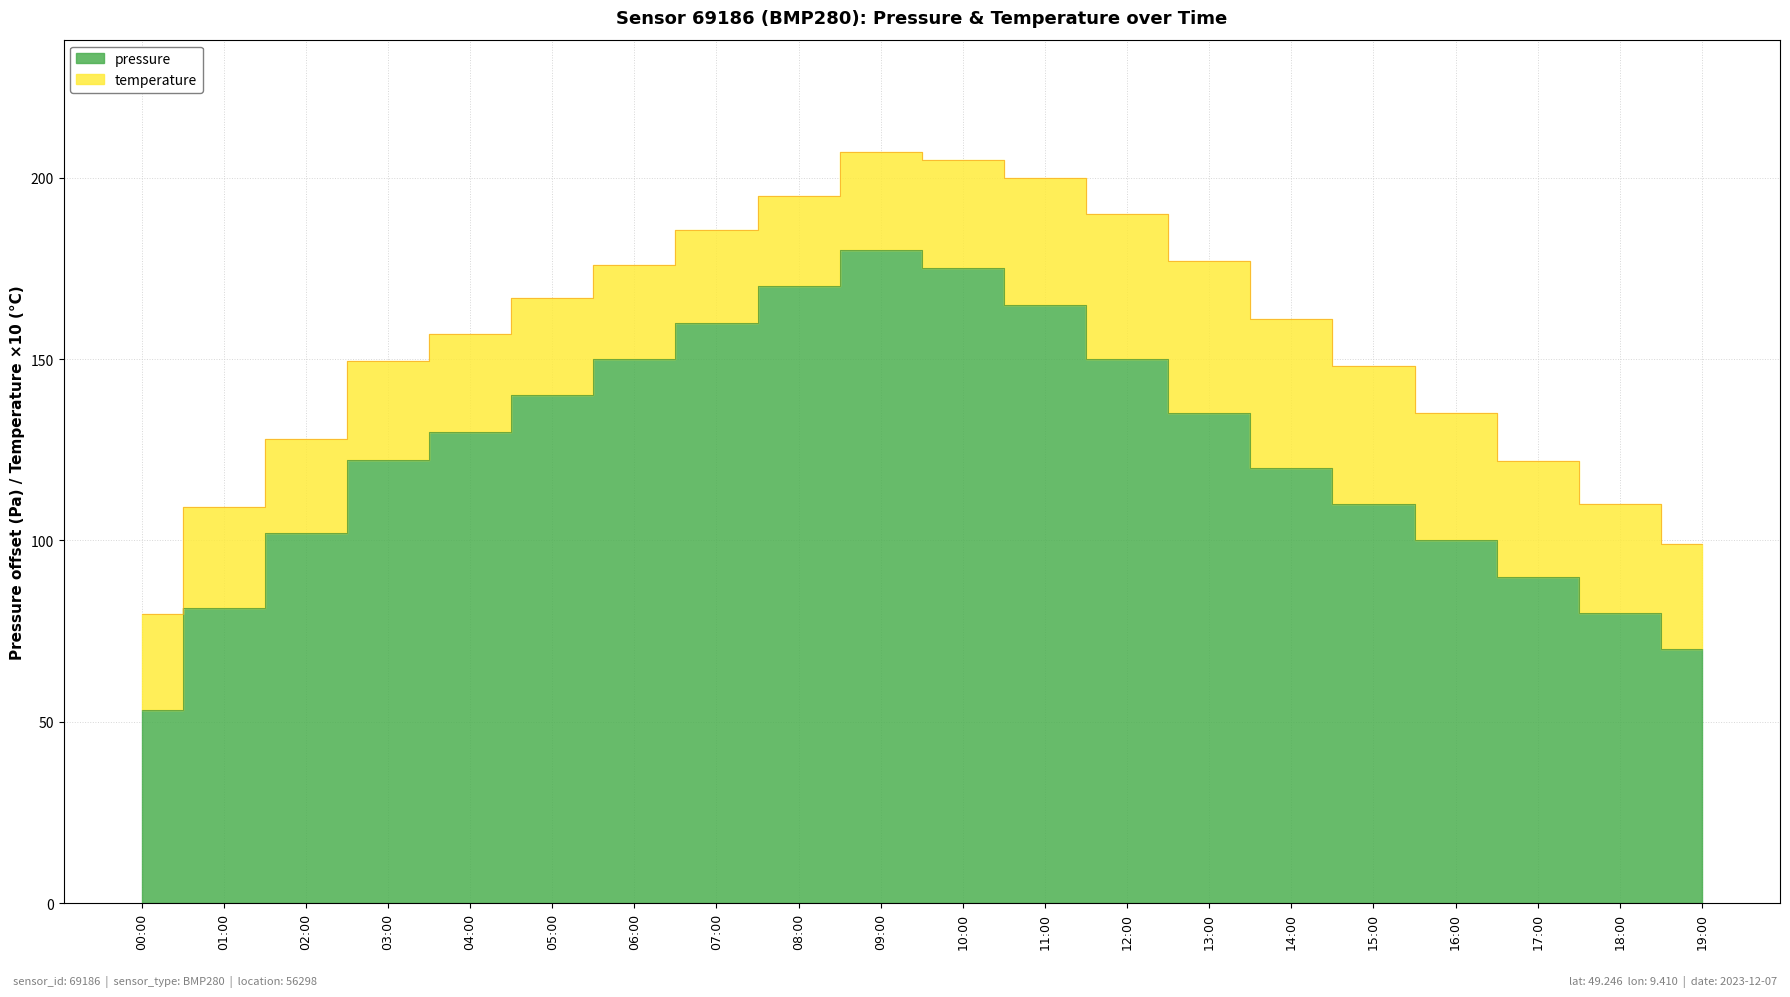

Which has a higher value, 18:00 or 16:00?

16:00